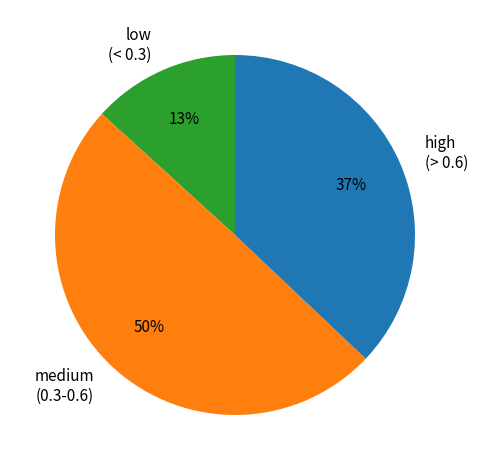

To the nearest percent, what is the average slice percentage?

33%